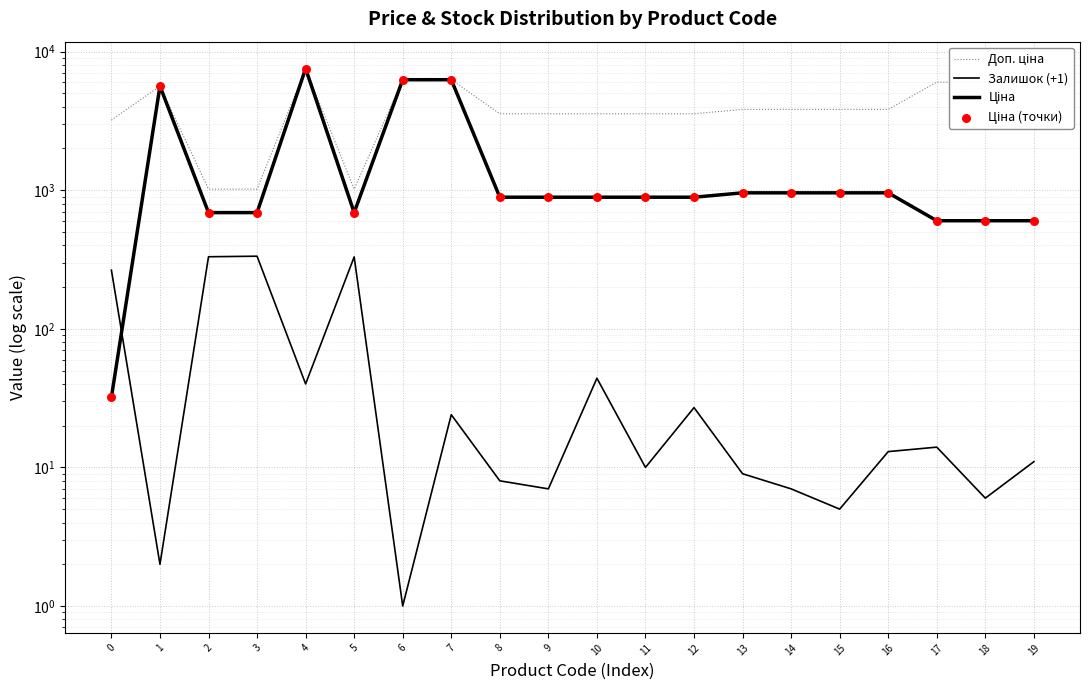

Which series contains the highest Y value?

Доп. ціна